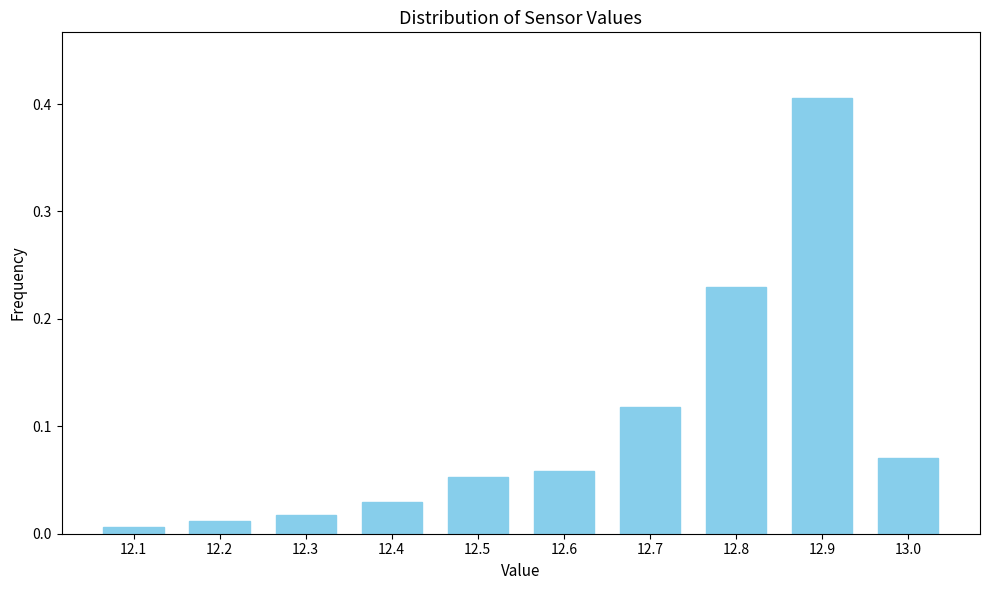

The chart shows a value of 0.1 at 12.8. True or false?

False